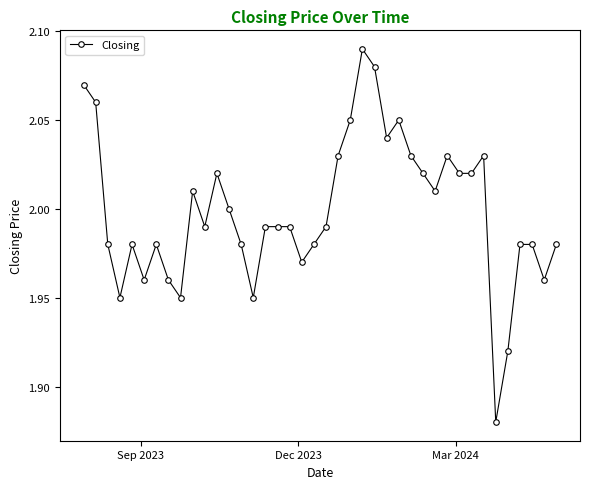

True or false: there are more than 0 points higher than both neighbors.

True